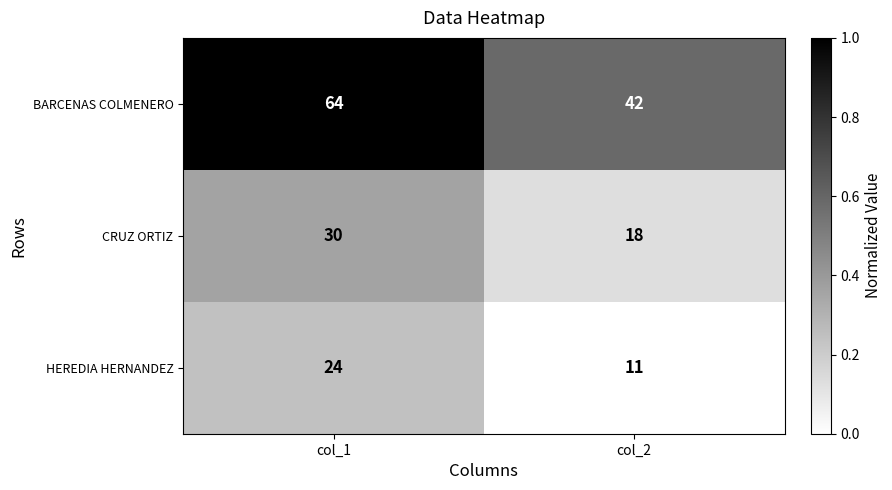

Which label corresponds to the largest value in the chart?

col_1